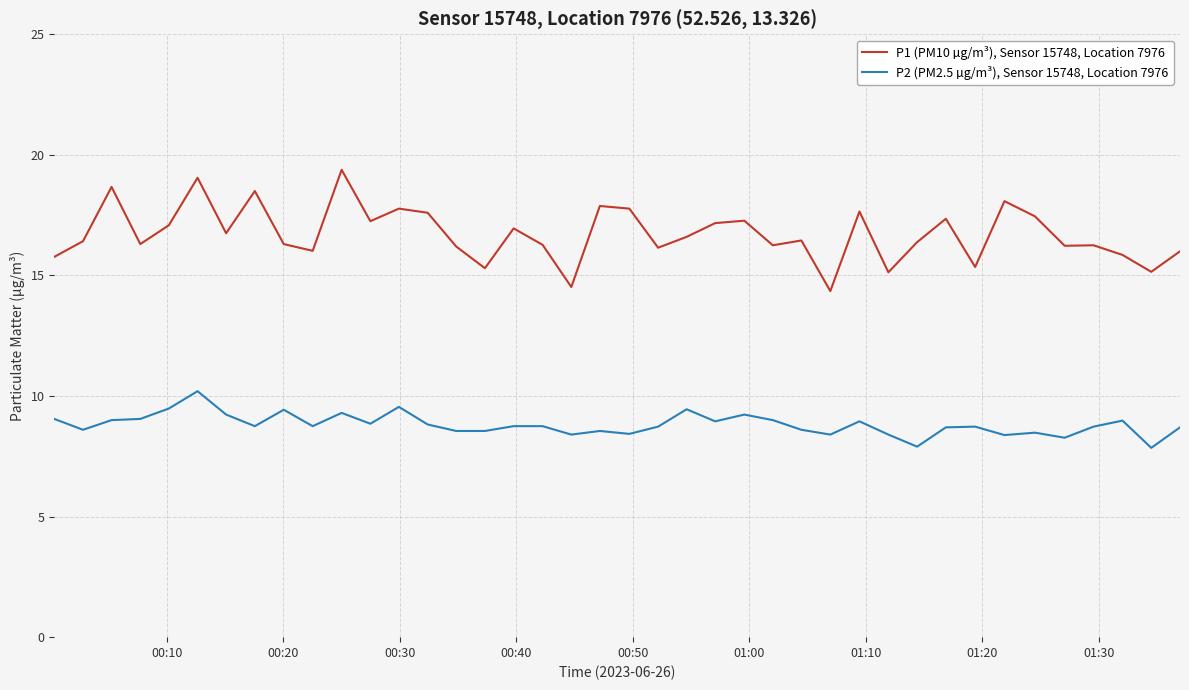

What is the difference between the maximum and minimum values in the P1 (PM10 µg/m³), Sensor 15748, Location 7976 series?

5.0